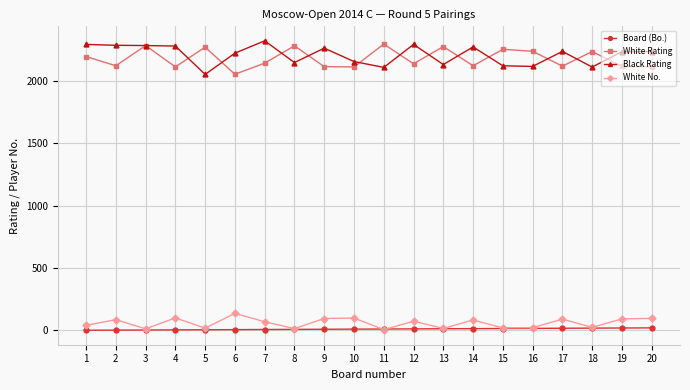

At how many categories does at least one series exceed 663?

20